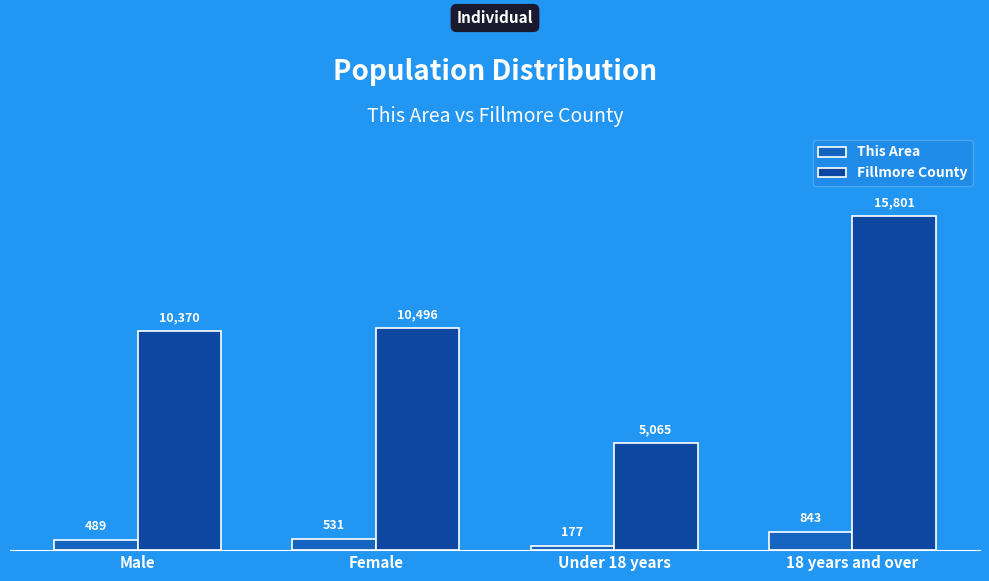

What is the sum of all This Area values?

2040